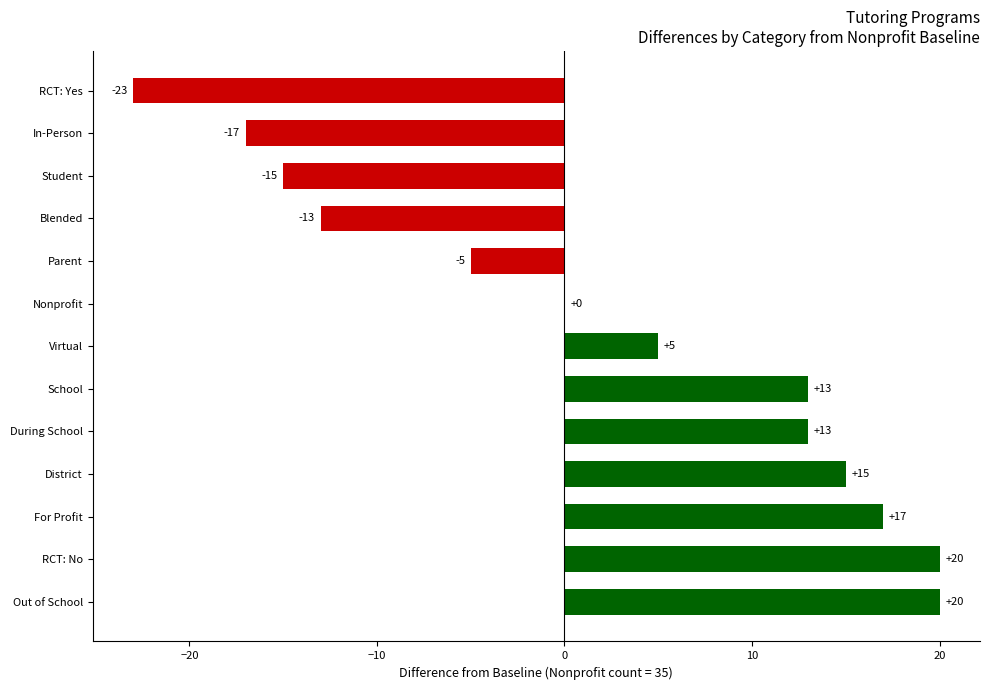

What is the change in value from RCT: No to Parent?

-25